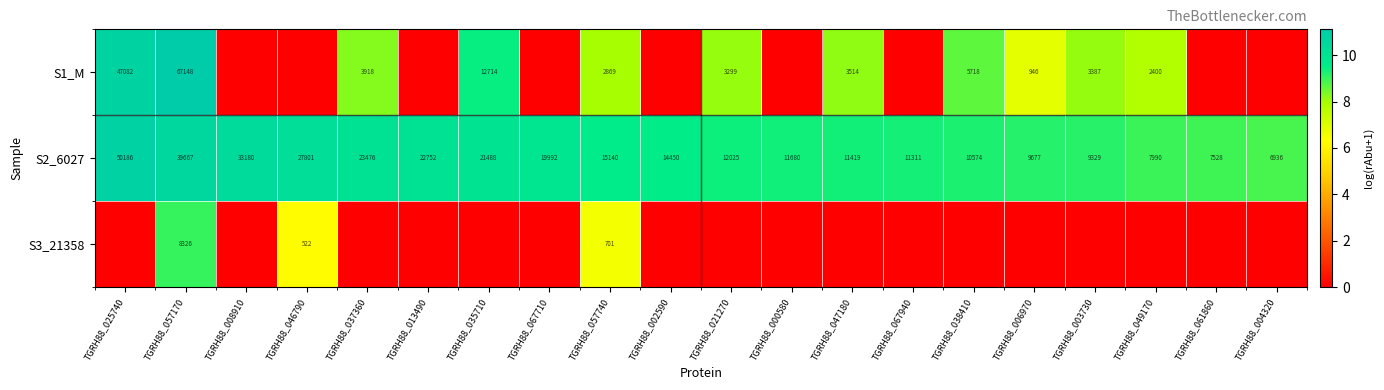

What is the difference between the second highest and minimum values in the S2_6027 series?

32731